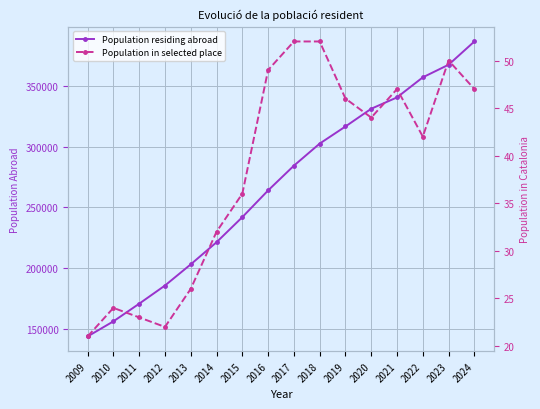

At 2012, list the series in order from largest to smallest.

Population residing abroad, Population in selected place